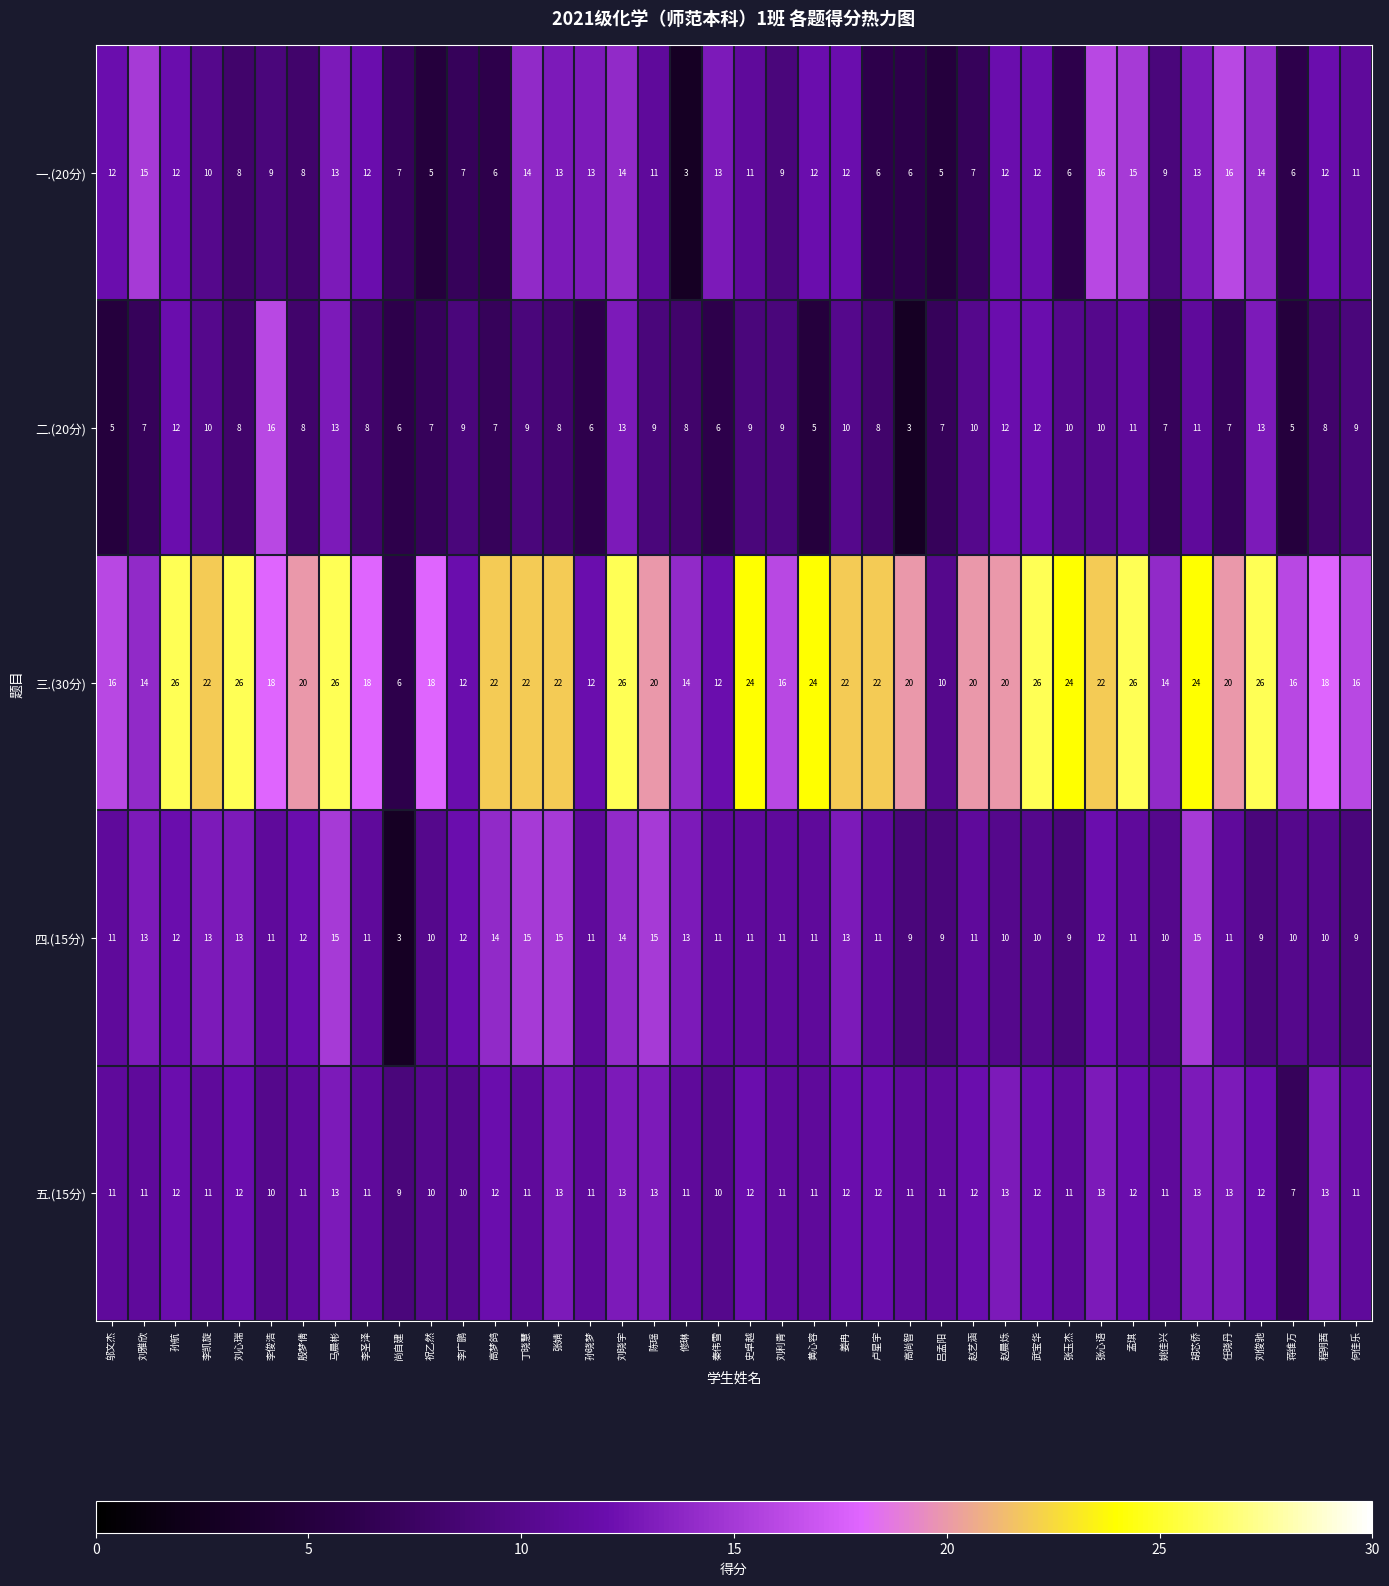

At how many categories does at least one series exceed 23?

11